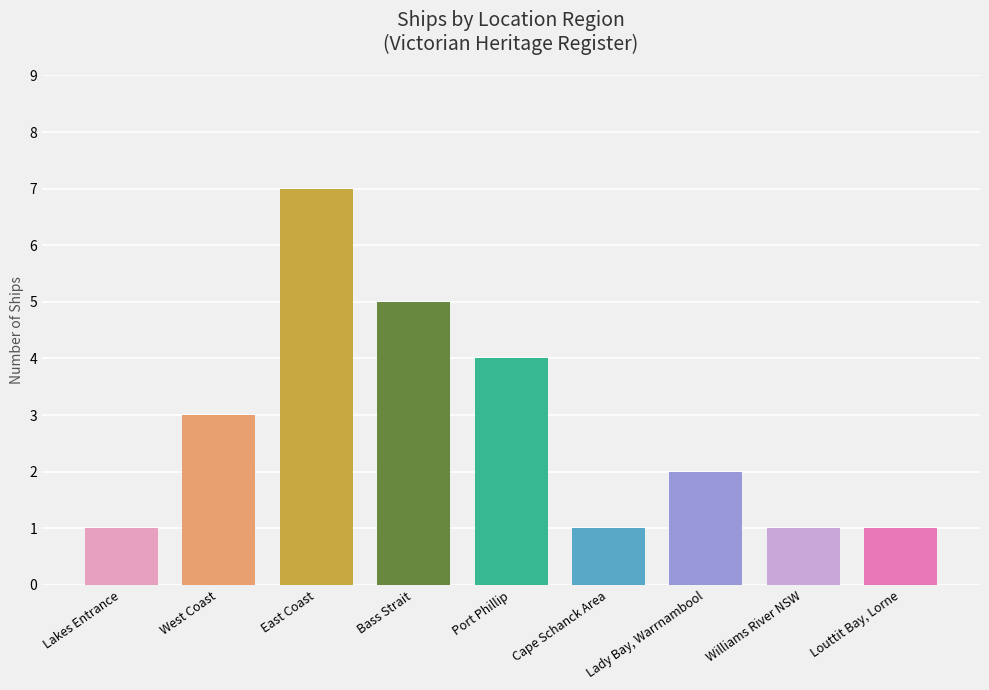

Count the values in the range 1 to 4.

7